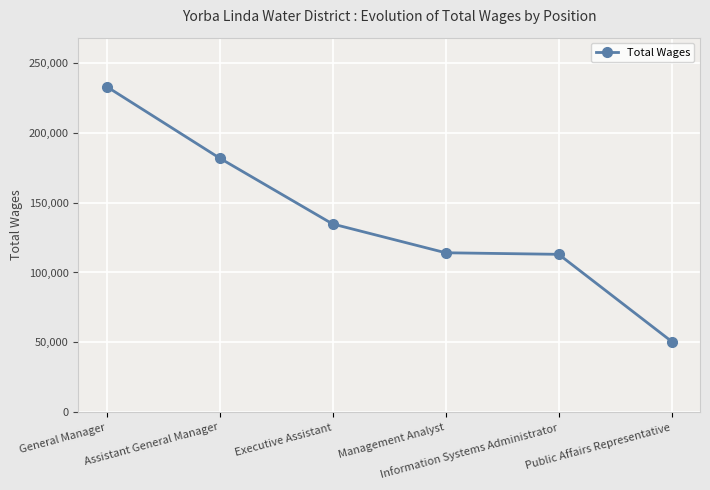

What is the greatest value displayed?

232887